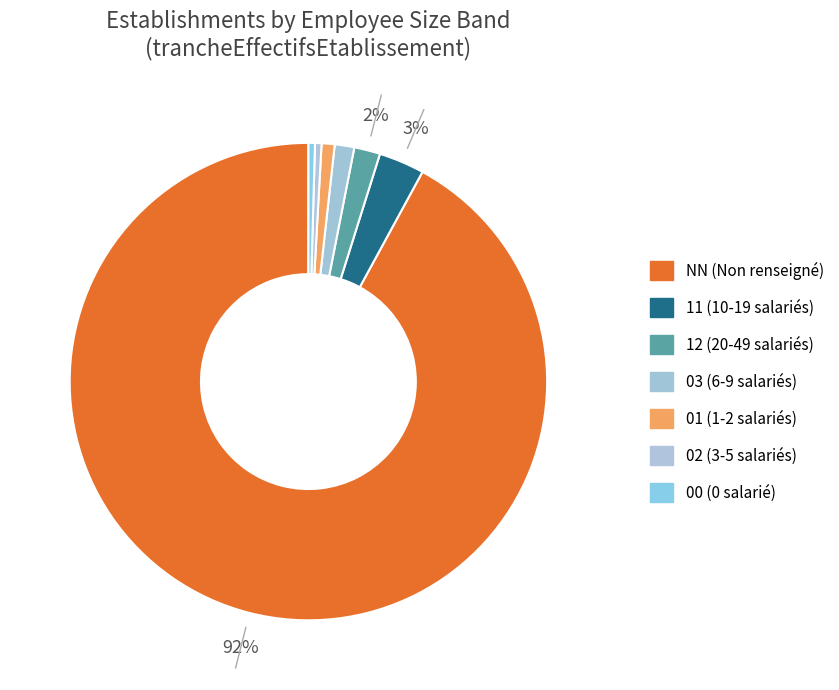

How many segments does this pie chart have?

7